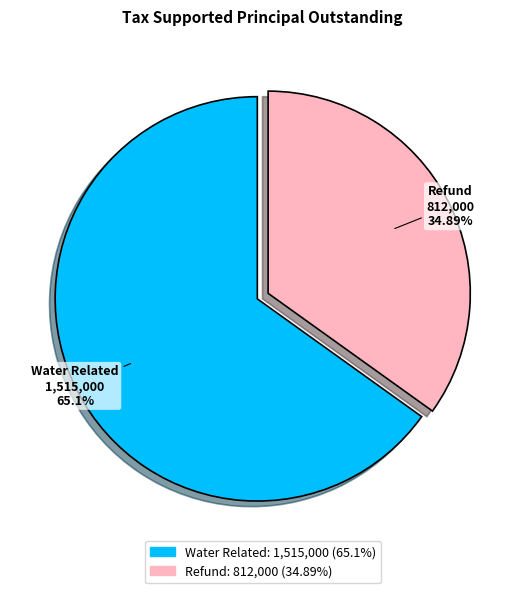

Approximately how many times larger is the value at Refund compared to Water Related?

0.5